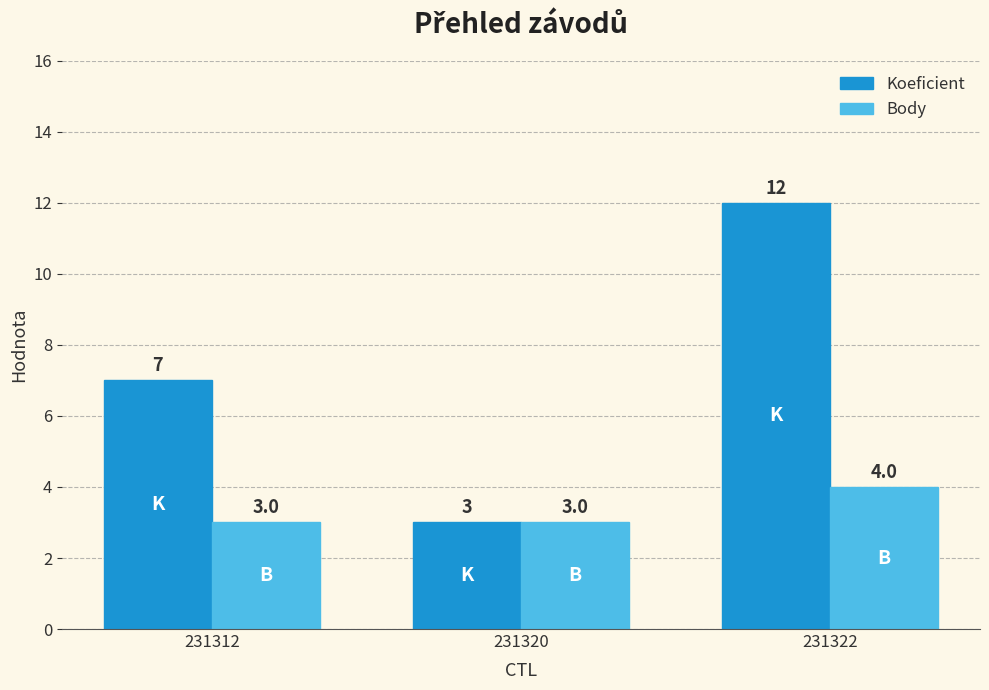

Does the chart contain stacked bars?

No